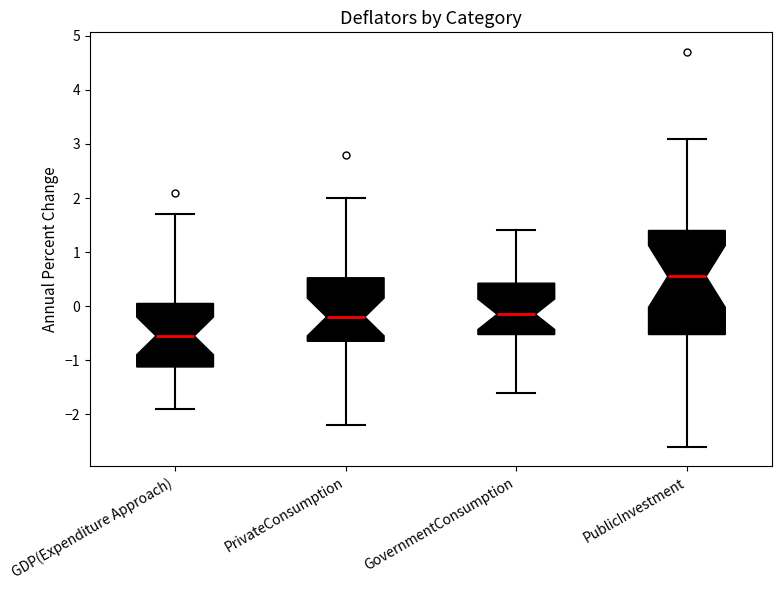

Which box has the highest median line?

PublicInvestment